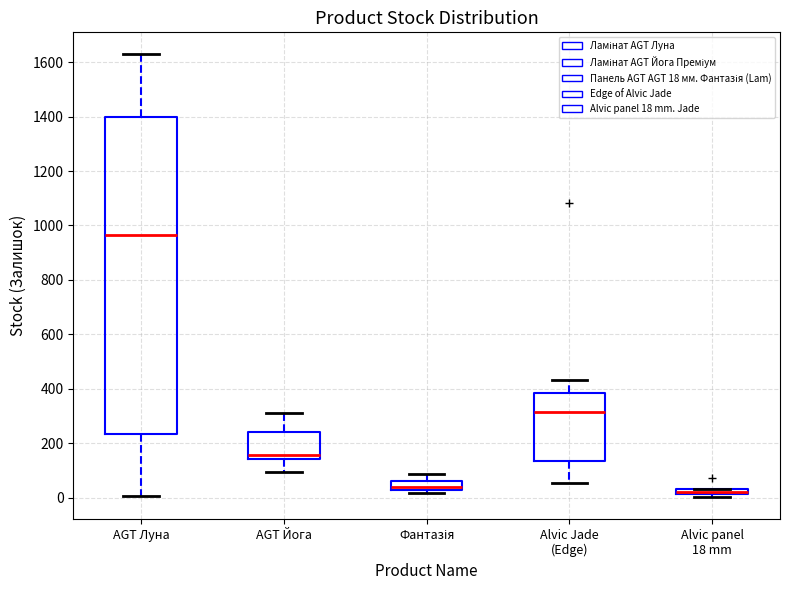

Where is the lower edge of the box for Фантазія on the y-axis? The values are not printed on the chart, so give them approximately, as read against the axis.

20